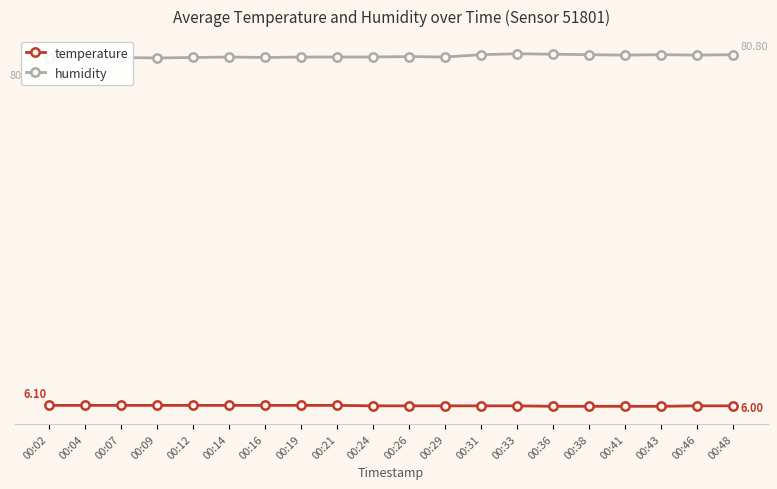

Reading left to right, list all the values displayed in this chart.

temperature: 00:02=6.1	00:04=6.1	00:07=6.1	00:09=6.1	00:12=6.1	00:14=6.1	00:16=6.1	00:19=6.1	00:21=6.1	00:24=6.0	00:26=6.0	00:29=6.0	00:31=6.0	00:33=6.0	00:36=5.9	00:38=5.9	00:41=5.9	00:43=5.9	00:46=6.0	00:48=6.0
humidity: 00:02=80.0	00:04=80.2	00:07=80.2	00:09=80.1	00:12=80.2	00:14=80.3	00:16=80.2	00:19=80.3	00:21=80.3	00:24=80.3	00:26=80.4	00:29=80.3	00:31=80.8	00:33=81.0	00:36=80.9	00:38=80.8	00:41=80.7	00:43=80.8	00:46=80.7	00:48=80.8